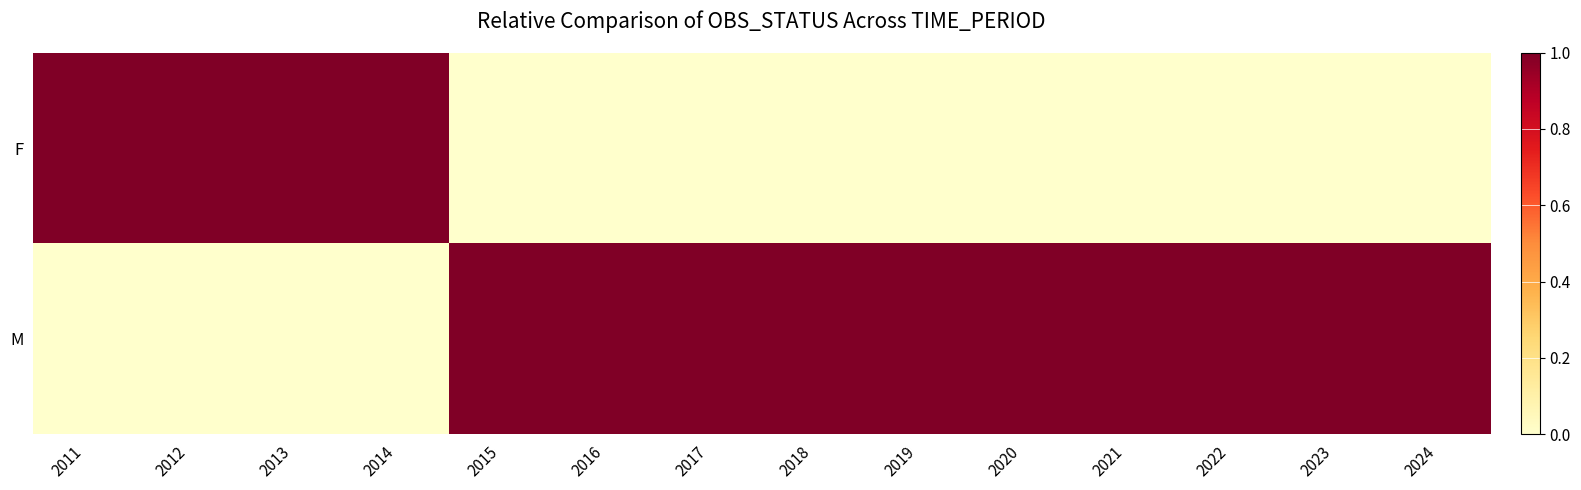

True or false: M has a value of 0 at 2013.

True